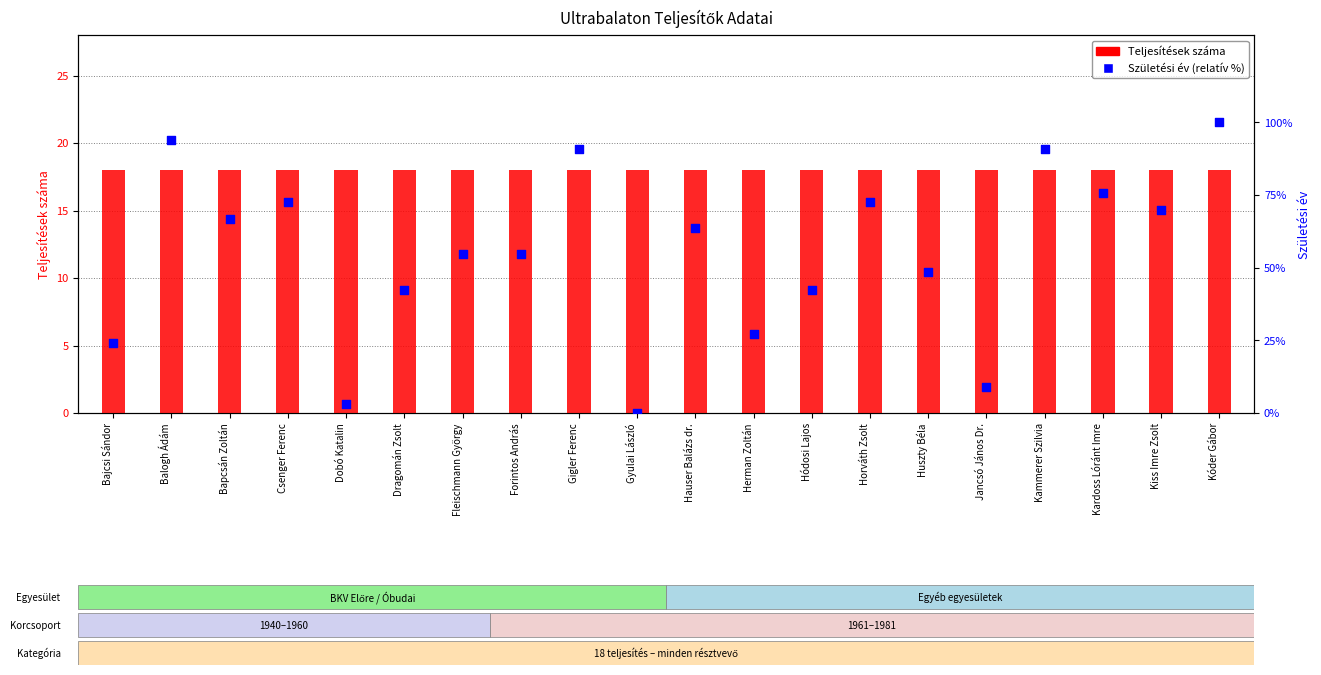

At how many categories does at least one series exceed 41?

15